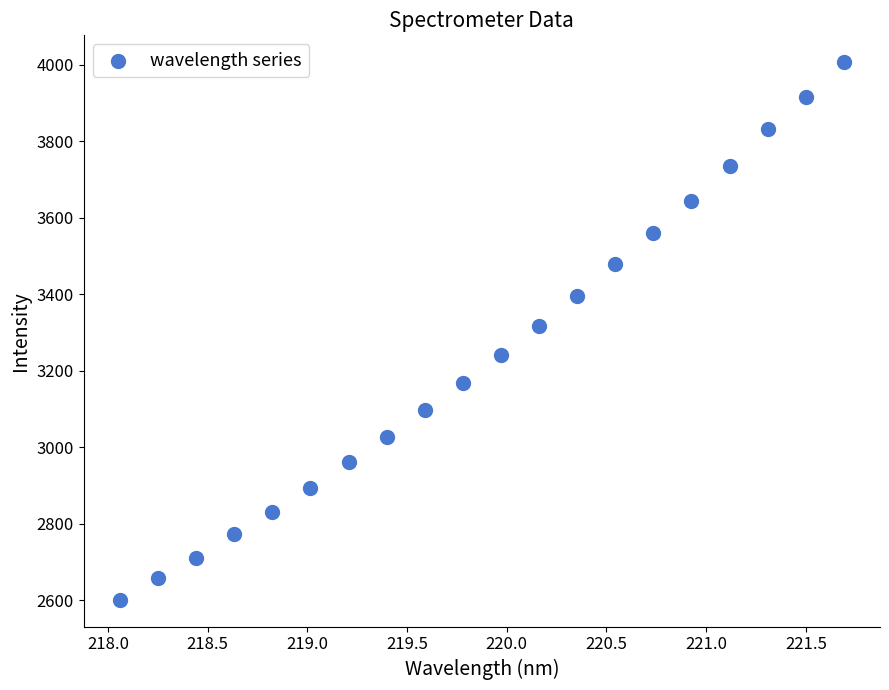

What is the range of Y values (max minus min)?

1404.6